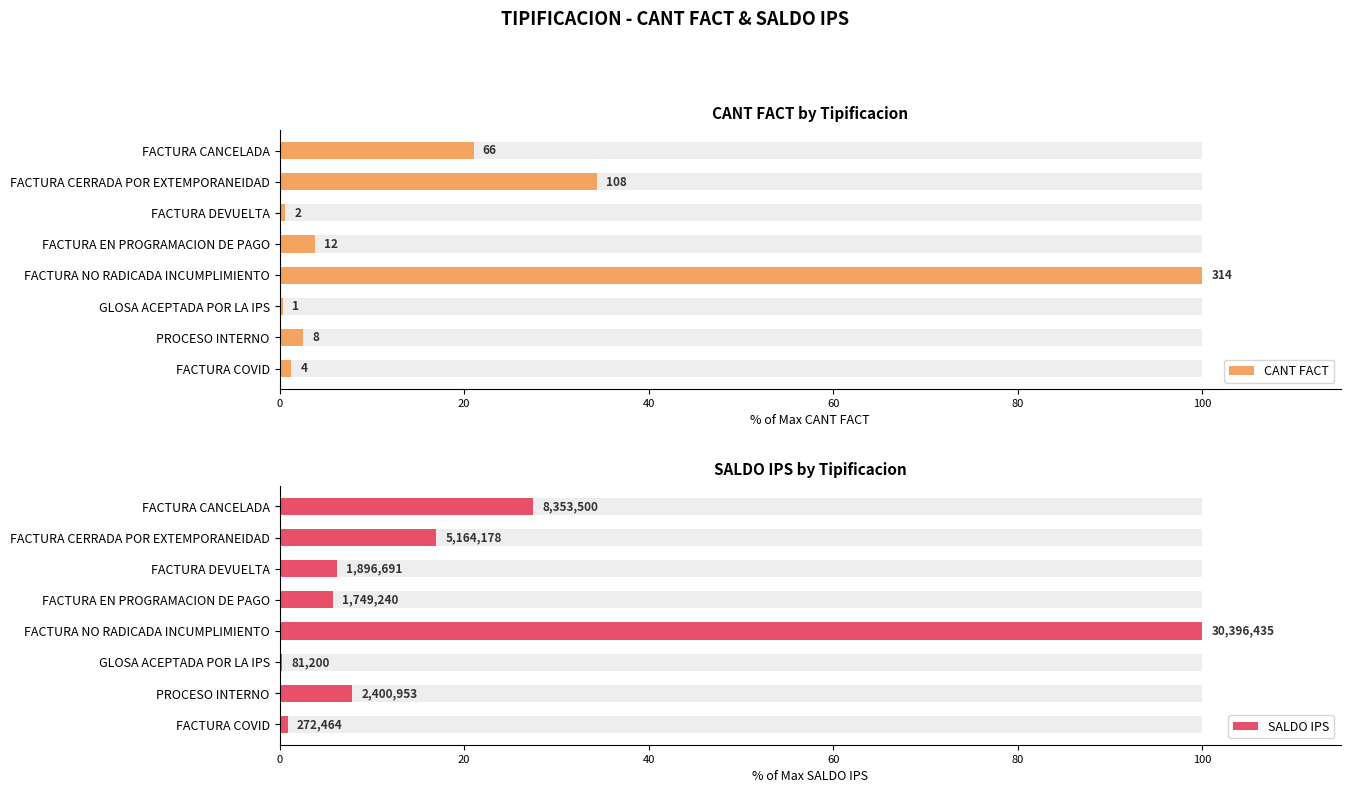

Reading right to left, transcribe all the data shown in this chart.

CANT FACT: 1.3	2.5	0.3	100.0	3.8	0.6	34.4	21.0
SALDO IPS: 0.9	7.9	0.3	100.0	5.8	6.2	17.0	27.5